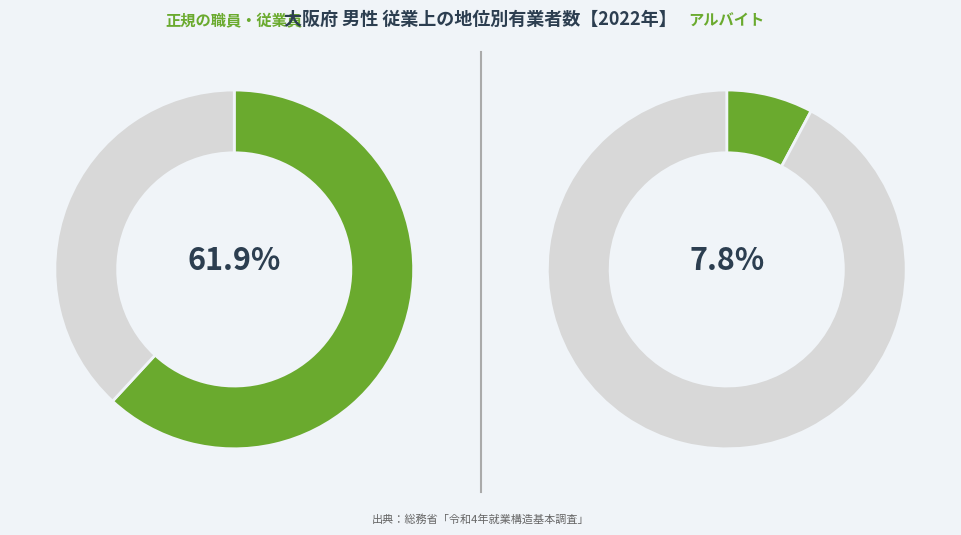

The 正規の職員・従業員 slice represents 62% of the pie. True or false?

True